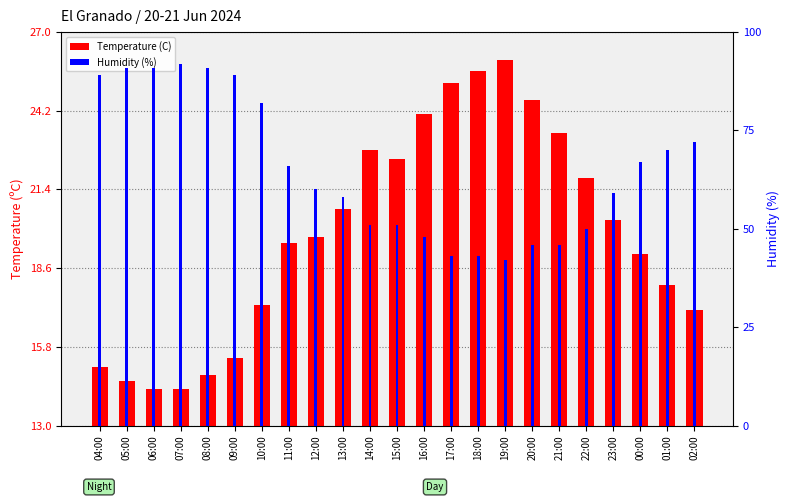

What value does the Temperature (C) series have at 04:00?

15.1